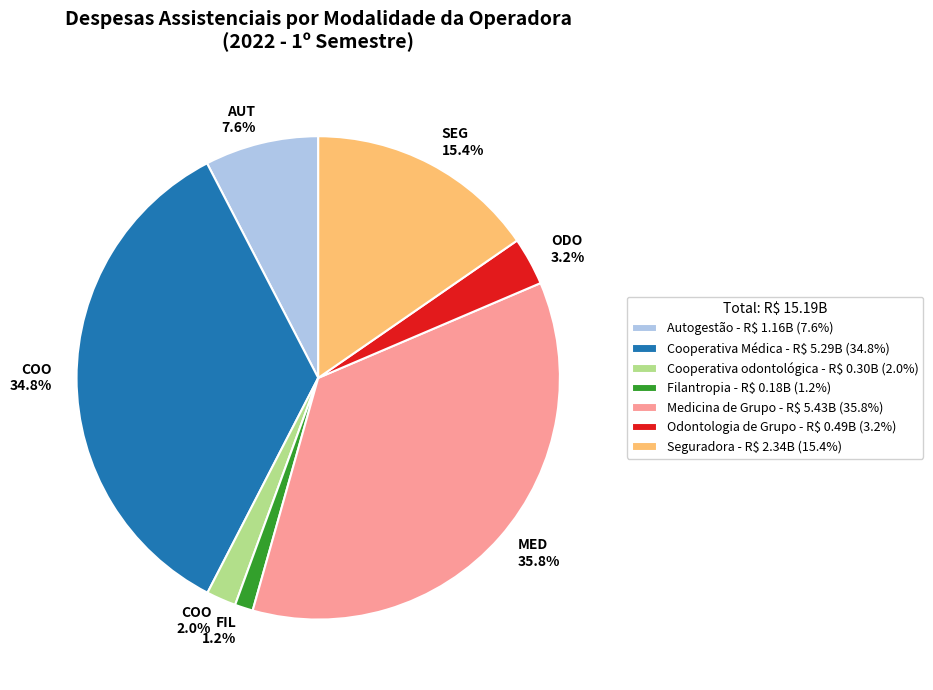

How many segments does this pie chart have?

7